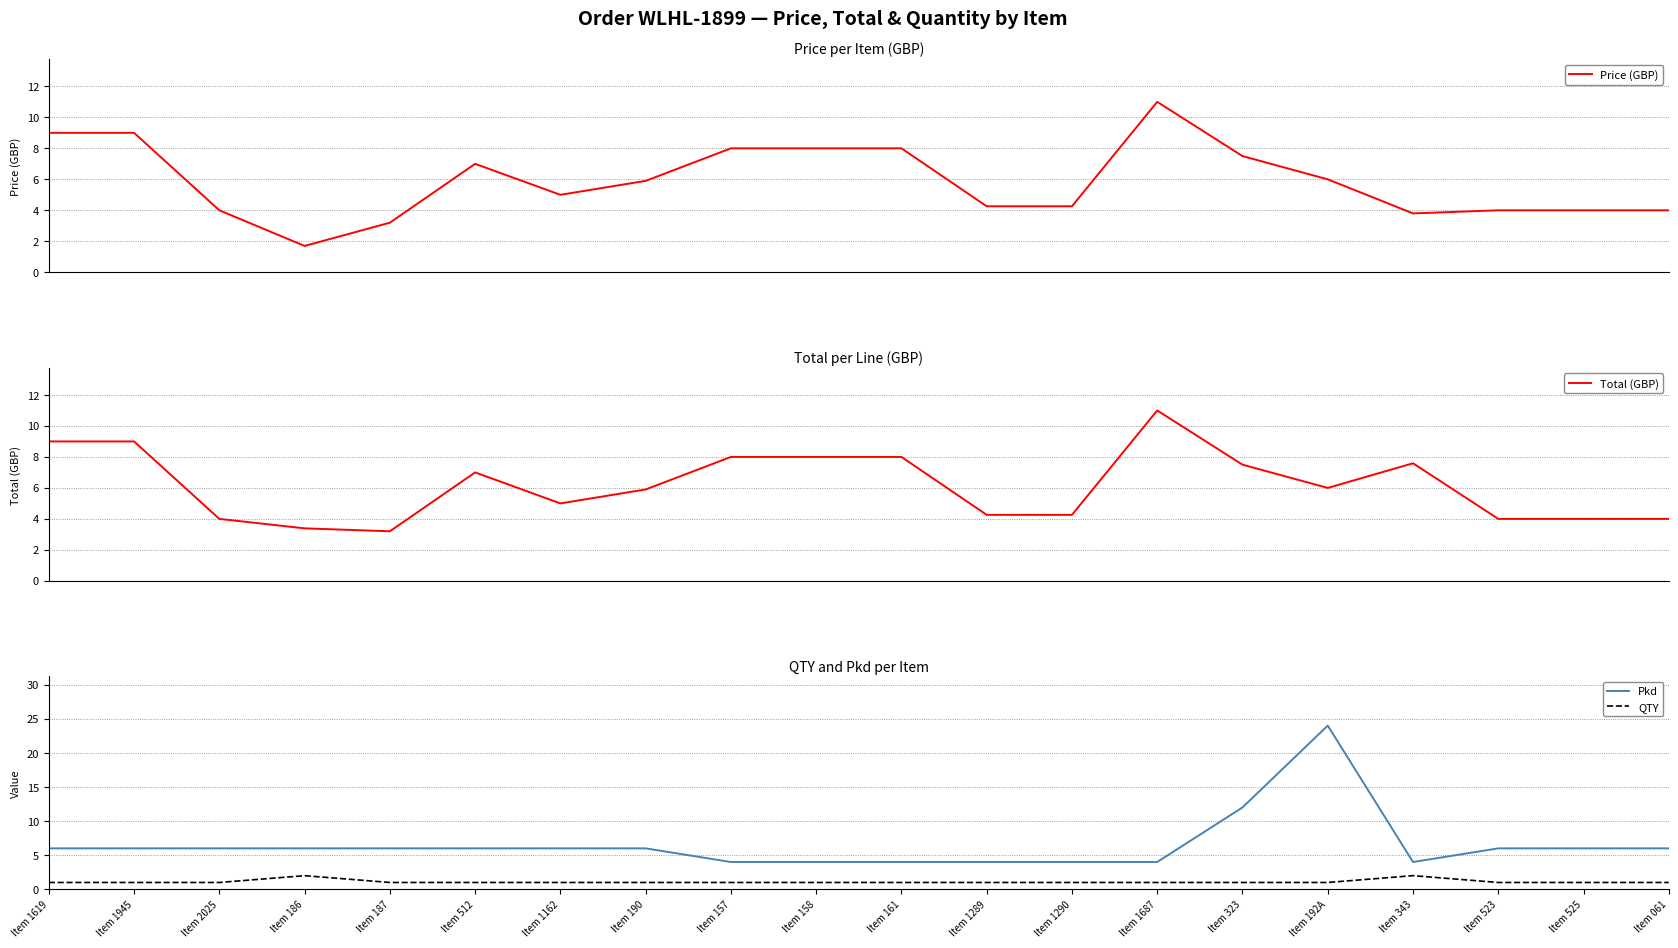

True or false: Pkd and QTY cross at least once.

False